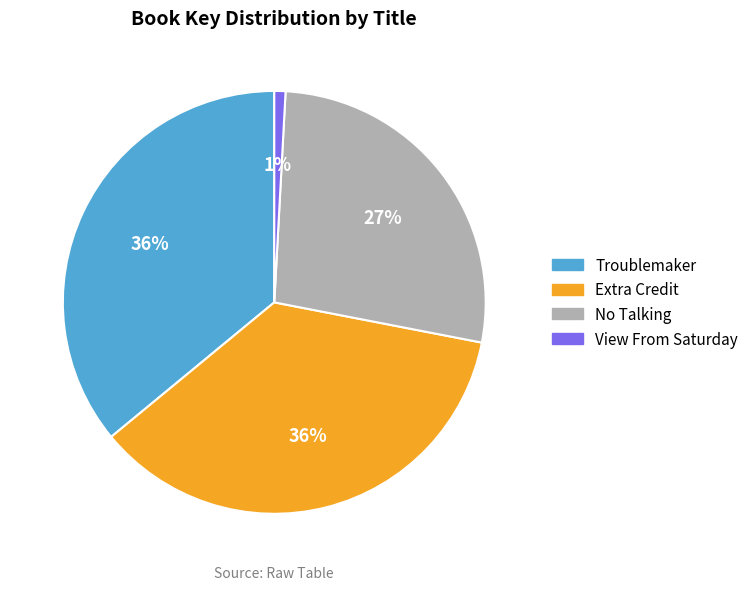

How many segments does this pie chart have?

4